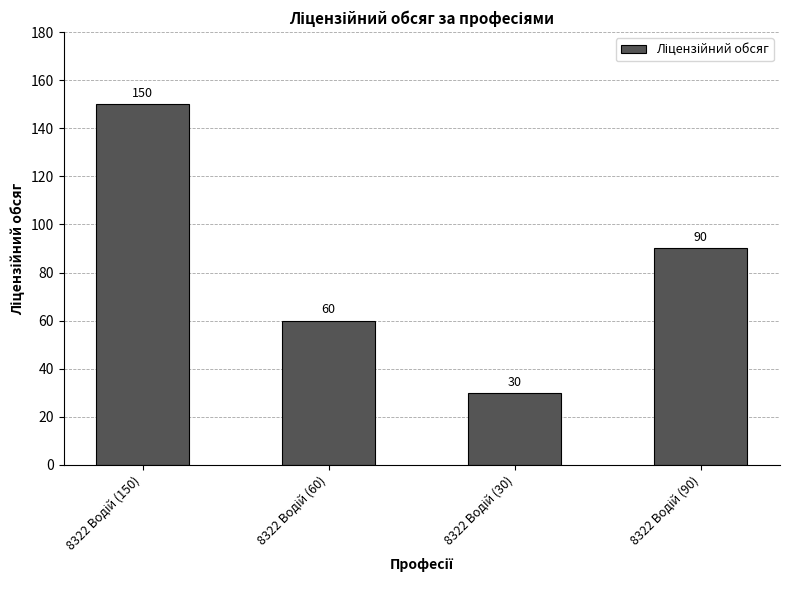

What is the greatest value displayed?

150